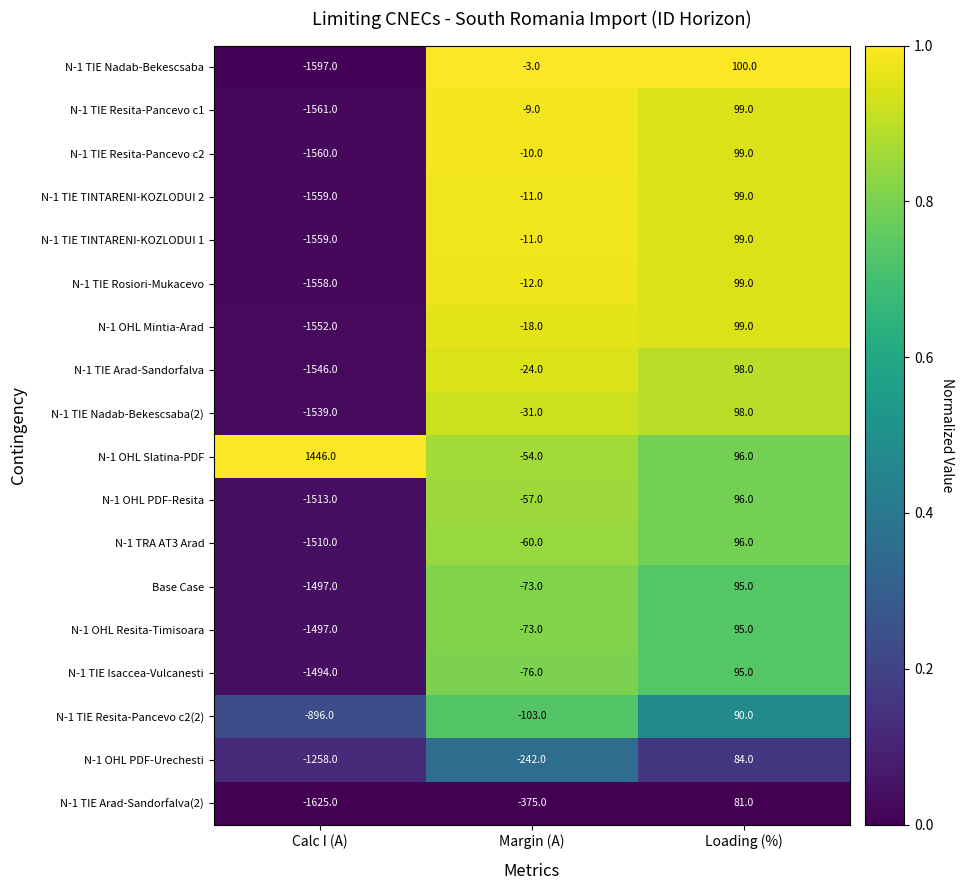

What is the total value across all series at Calc I (A)?

-23875